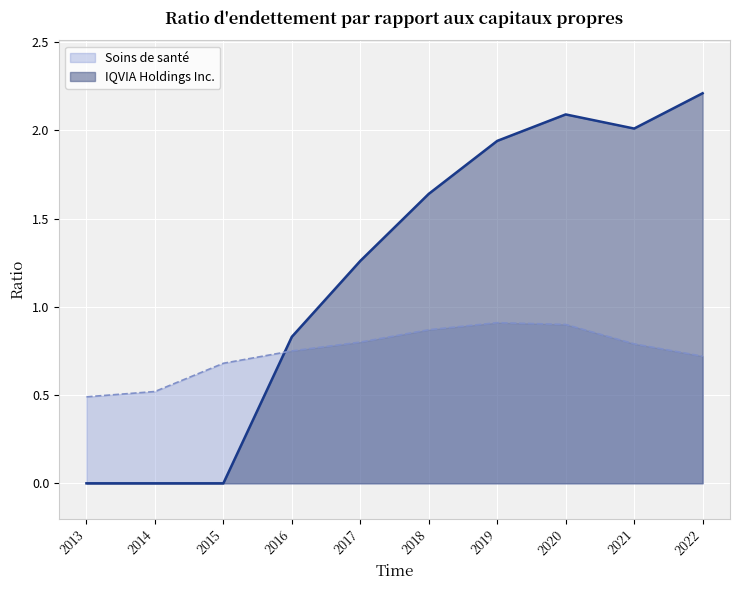

In IQVIA Holdings Inc., how many points are lower than both neighbors (excluding endpoints)?

1